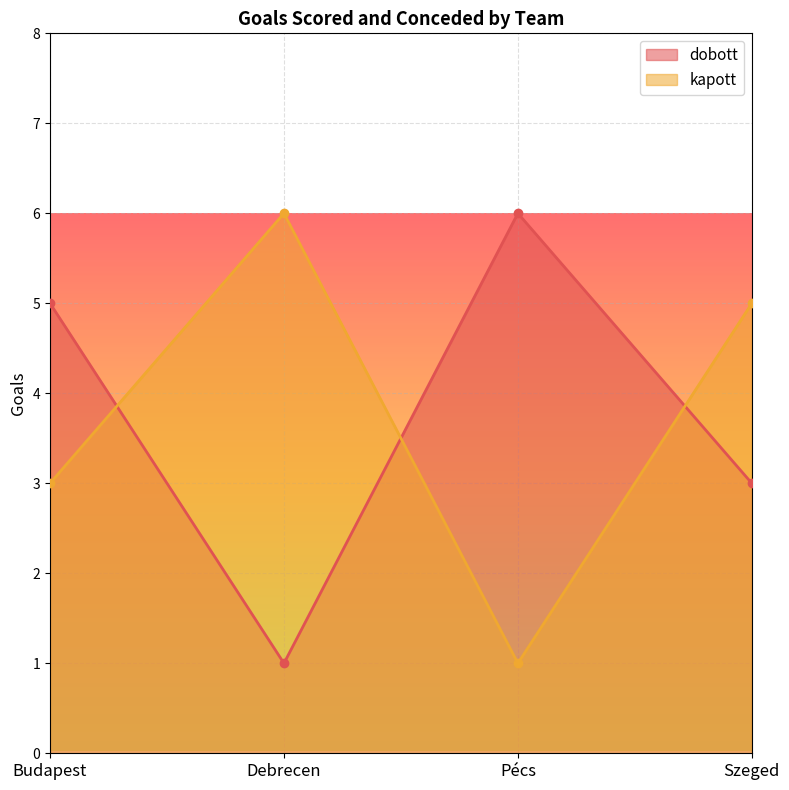

Reading left to right, what are all the values shown in this chart?

dobott: Budapest=5	Debrecen=1	Pécs=6	Szeged=3
kapott: Budapest=3	Debrecen=6	Pécs=1	Szeged=5